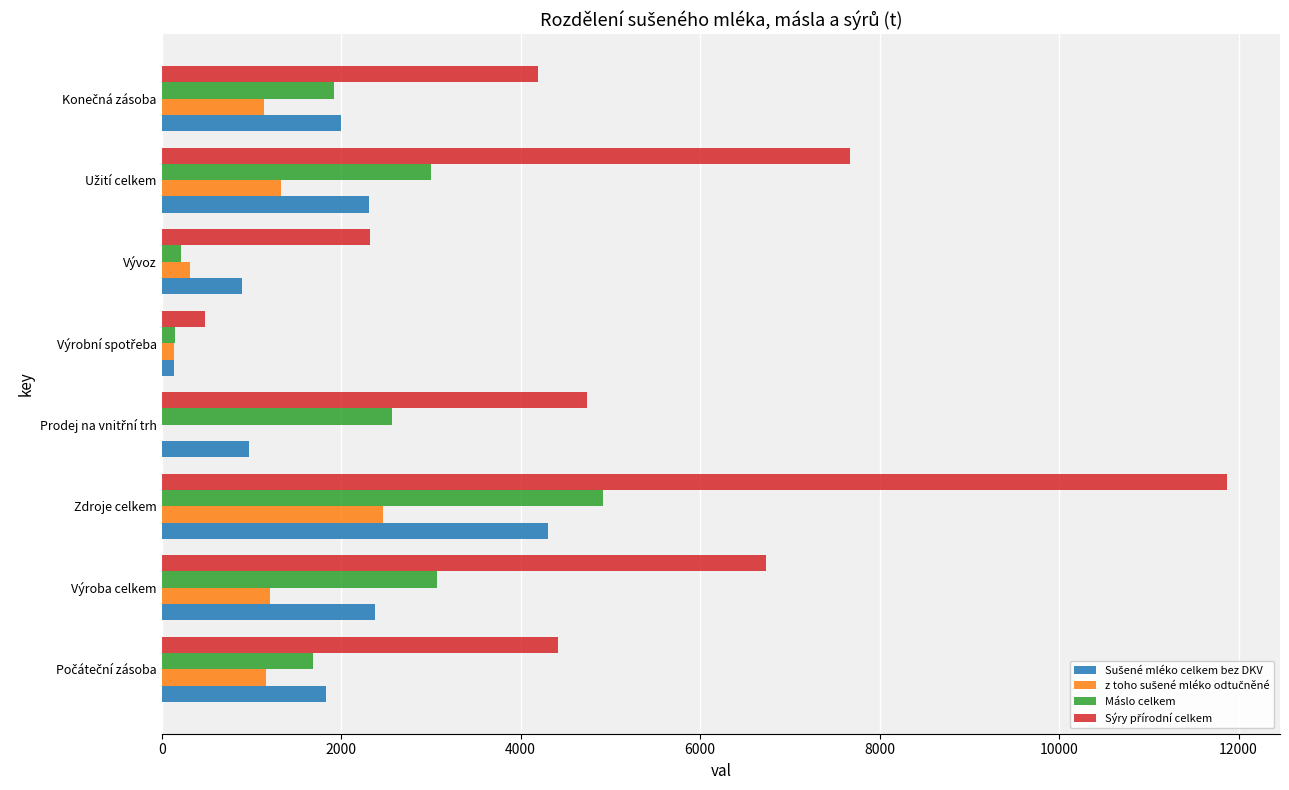

At which category is the sum across all series the highest?

Zdroje celkem